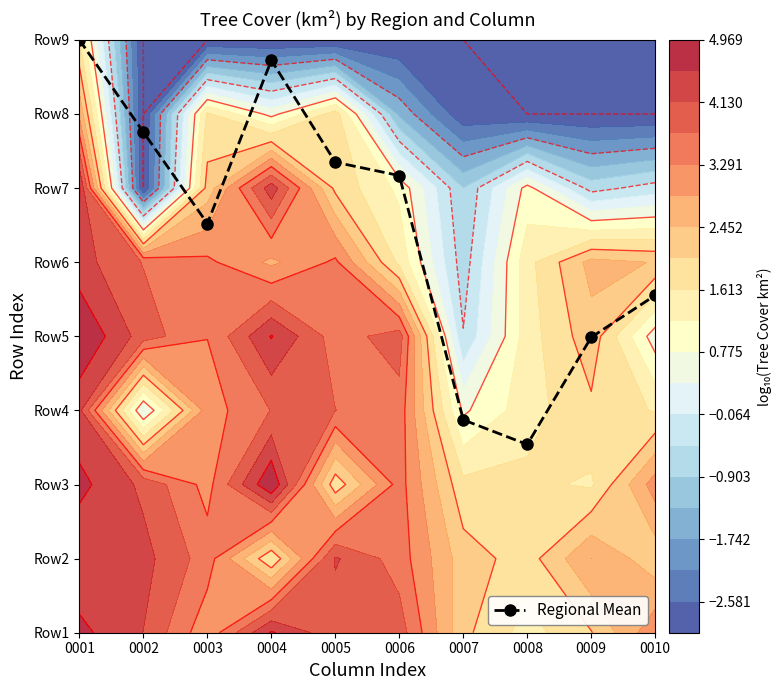

Which has a higher value, 0005 or 0002?

0002